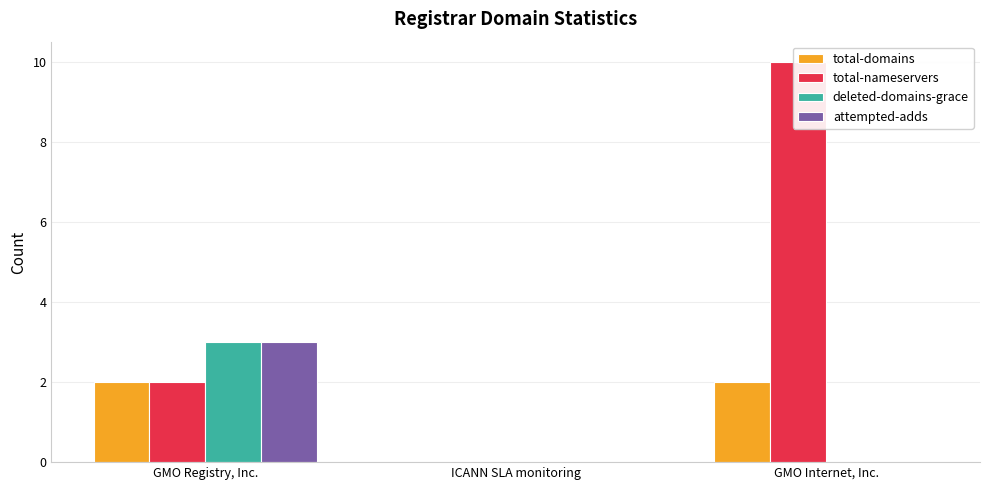

What is the sum of all deleted-domains-grace values?

3